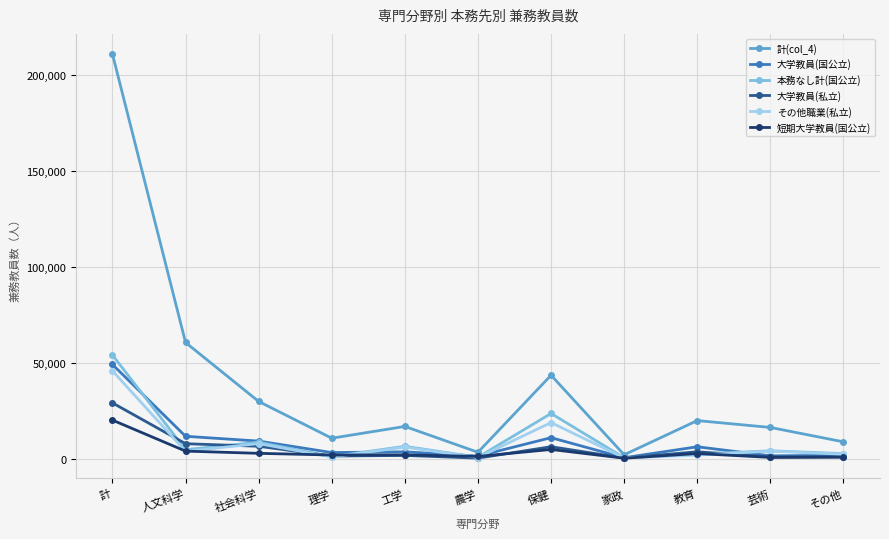

The value of その他職業(私立) at 農学 is 511. True or false?

True